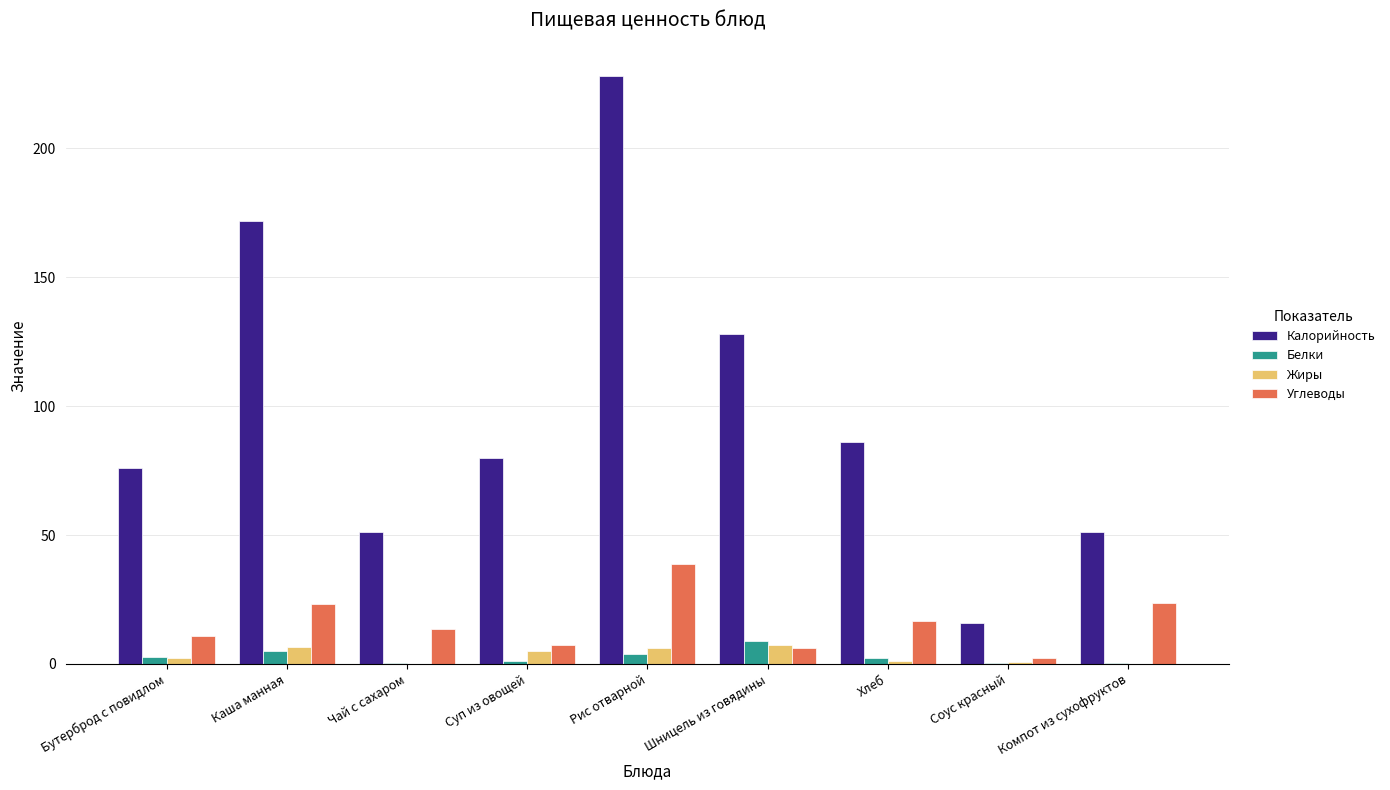

Which series changed the most between Суп из овощей and Компот из сухофруктов?

Калорийность